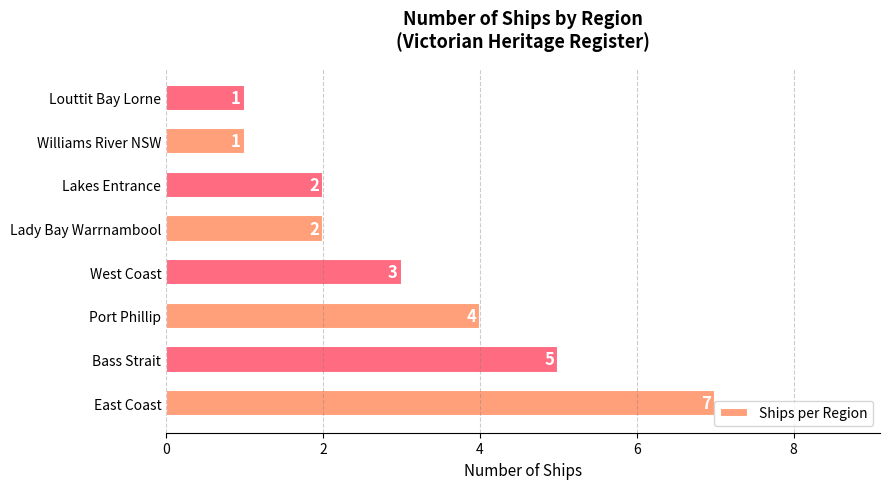

What is the sum of all values?

25